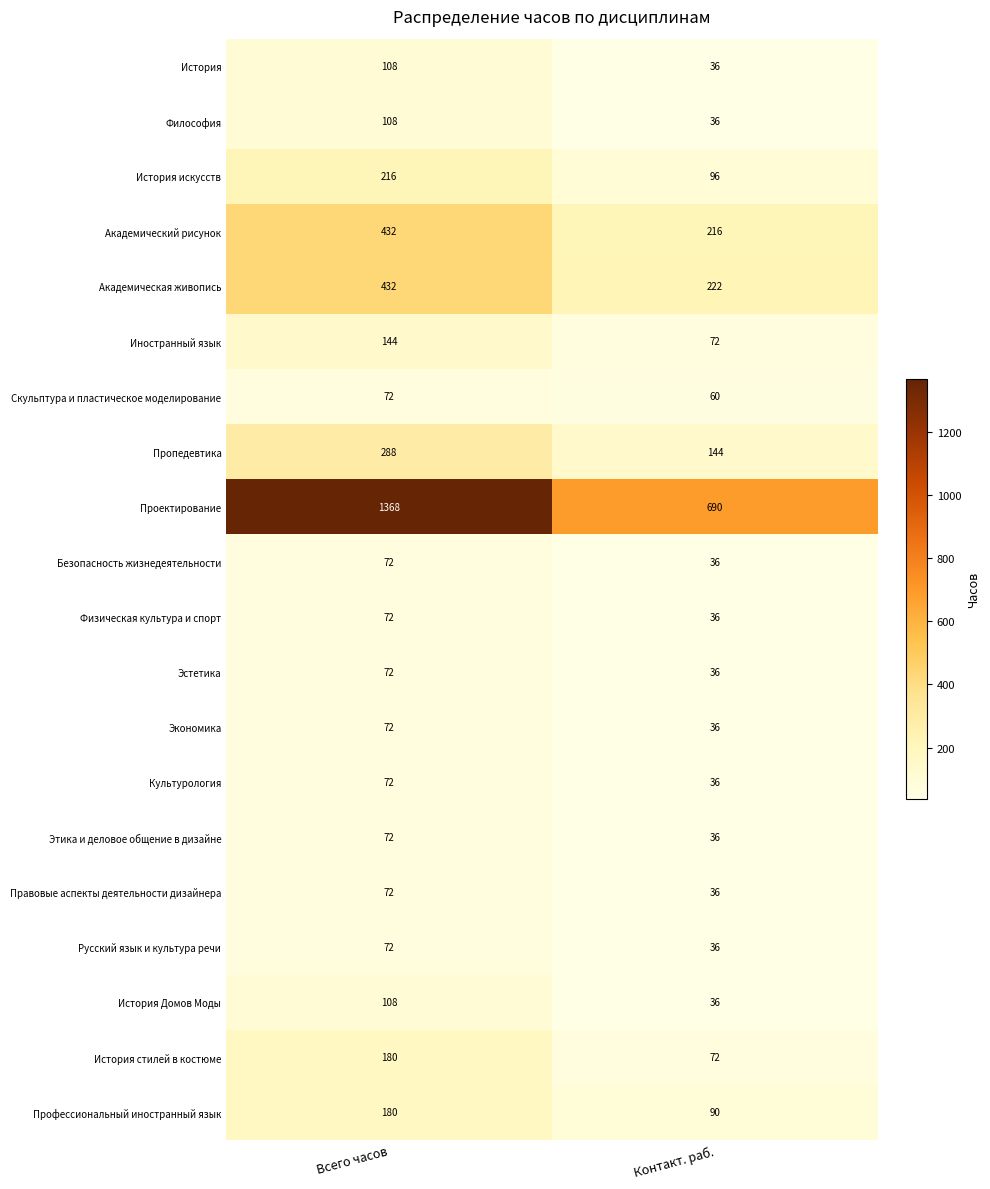

Is it true that История искусств equals 216 at Всего часов?

True